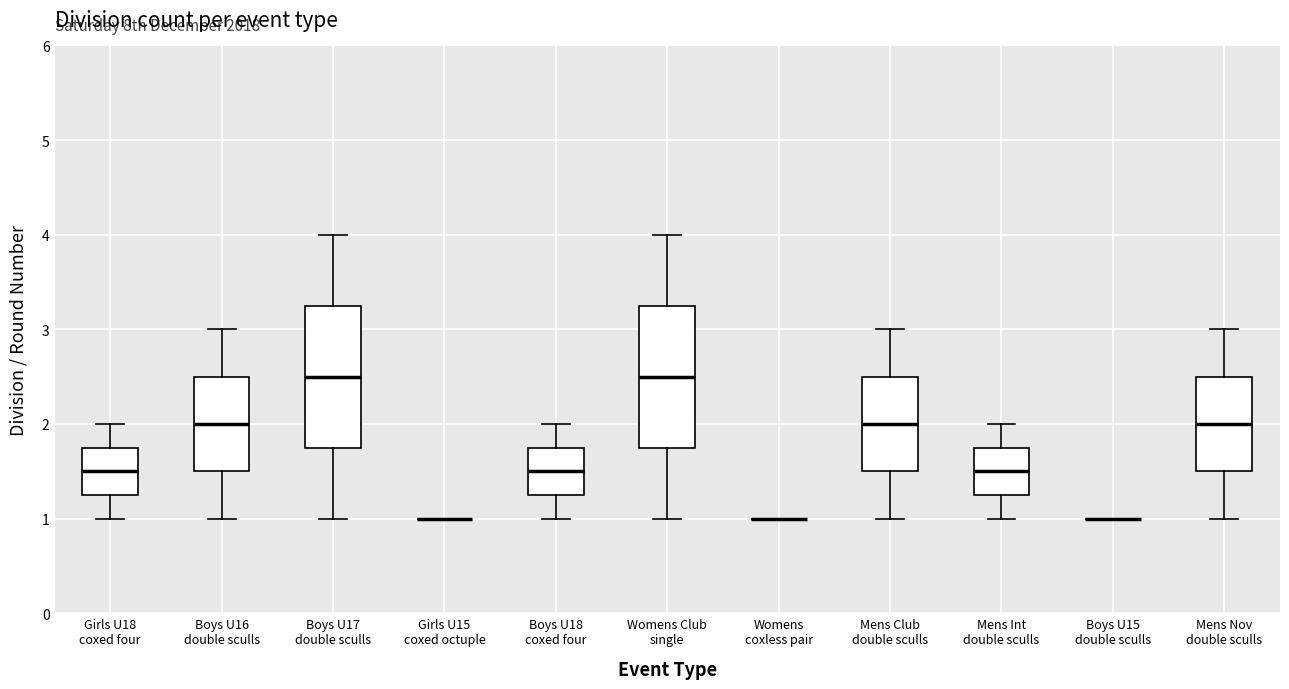

Reading left to right, transcribe this box plot: for each box, give where its median line is, the range the box spans, and where its two whiskers end, as read against the y-axis. The values are not printed on the chart, so give them approximately, as read against the axis.

Girls U18 coxed four: median 1.5, box 1.3 to 1.8, whiskers 1.0 to 2.0
Boys U16 double sculls: median 2.0, box 1.5 to 2.5, whiskers 1.0 to 3.0
Boys U17 double sculls: median 2.5, box 1.8 to 3.3, whiskers 1.0 to 4.0
Girls U15 coxed octuple: box collapsed to a line at 1.0, whiskers 1.0 to 1.0
Boys U18 coxed four: median 1.5, box 1.3 to 1.8, whiskers 1.0 to 2.0
Womens Club single: median 2.5, box 1.8 to 3.3, whiskers 1.0 to 4.0
Womens coxless pair: box collapsed to a line at 1.0, whiskers 1.0 to 1.0
Mens Club double sculls: median 2.0, box 1.5 to 2.5, whiskers 1.0 to 3.0
Mens Int double sculls: median 1.5, box 1.3 to 1.8, whiskers 1.0 to 2.0
Boys U15 double sculls: box collapsed to a line at 1.0, whiskers 1.0 to 1.0
Mens Nov double sculls: median 2.0, box 1.5 to 2.5, whiskers 1.0 to 3.0